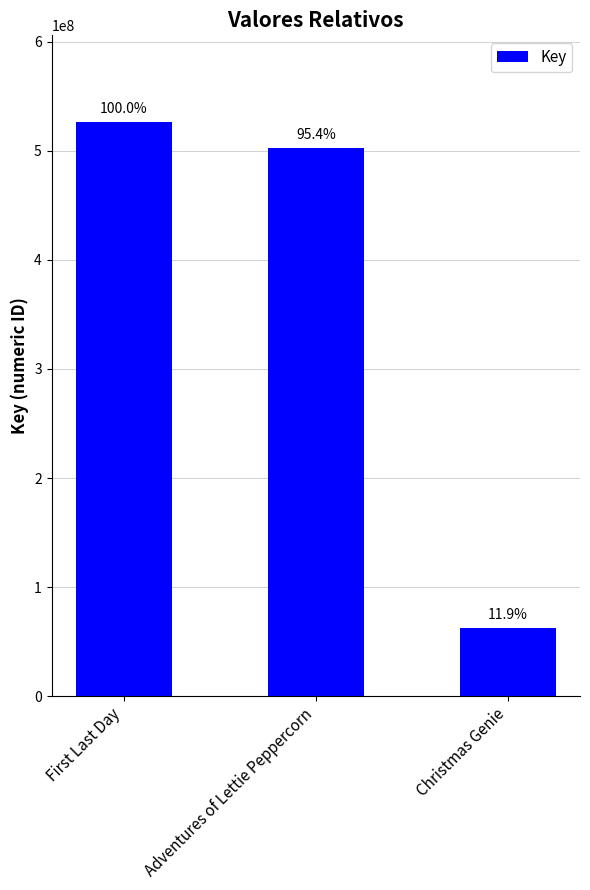

How many bars are there in total?

3